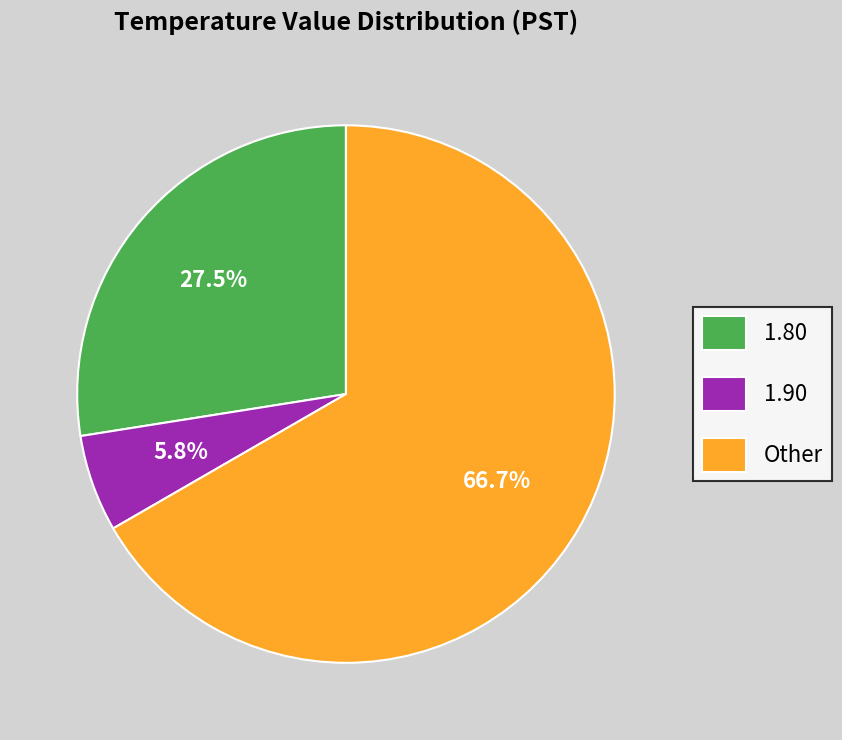

What is the smallest slice in the pie chart?

1.90